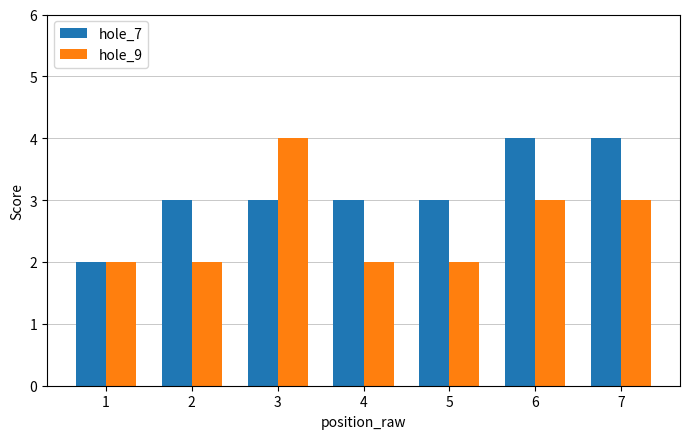

Reading right to left, transcribe all the data shown in this chart.

hole_7: 4	4	3	3	3	3	2
hole_9: 3	3	2	2	4	2	2